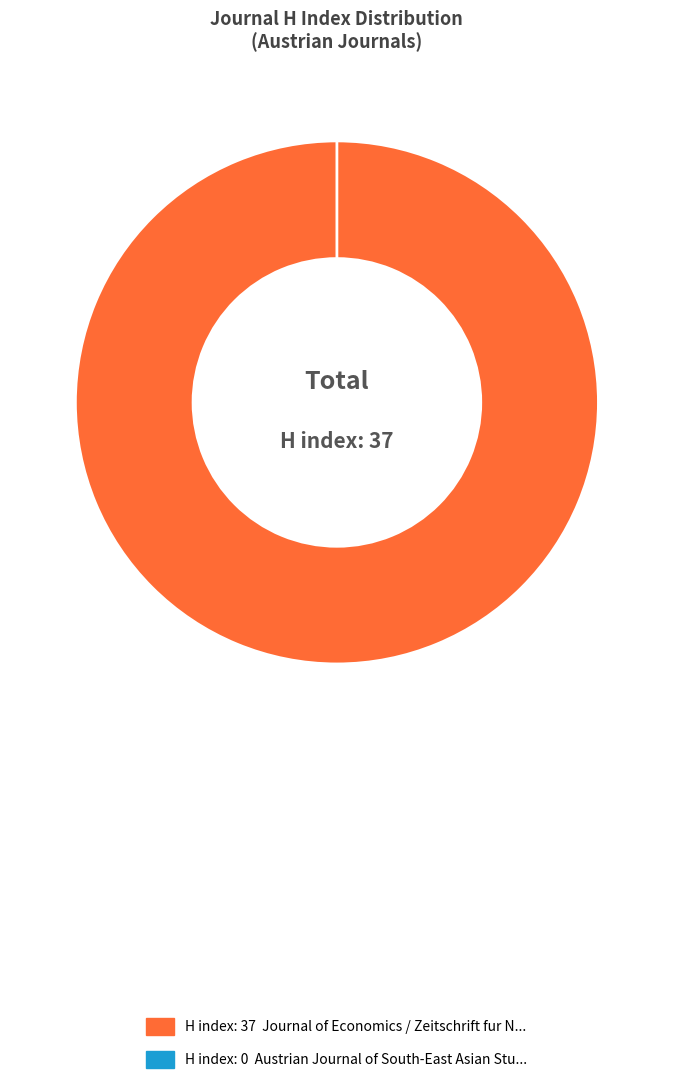

To the nearest percent, what is the average slice percentage?

50%